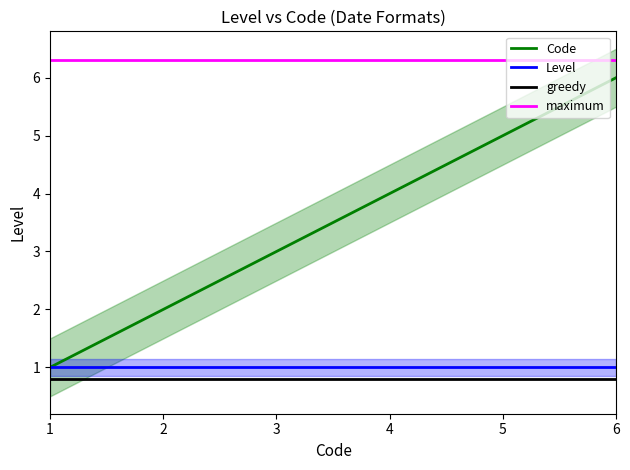

Approximately how many times larger is the value at 5 compared to 1?

5.0